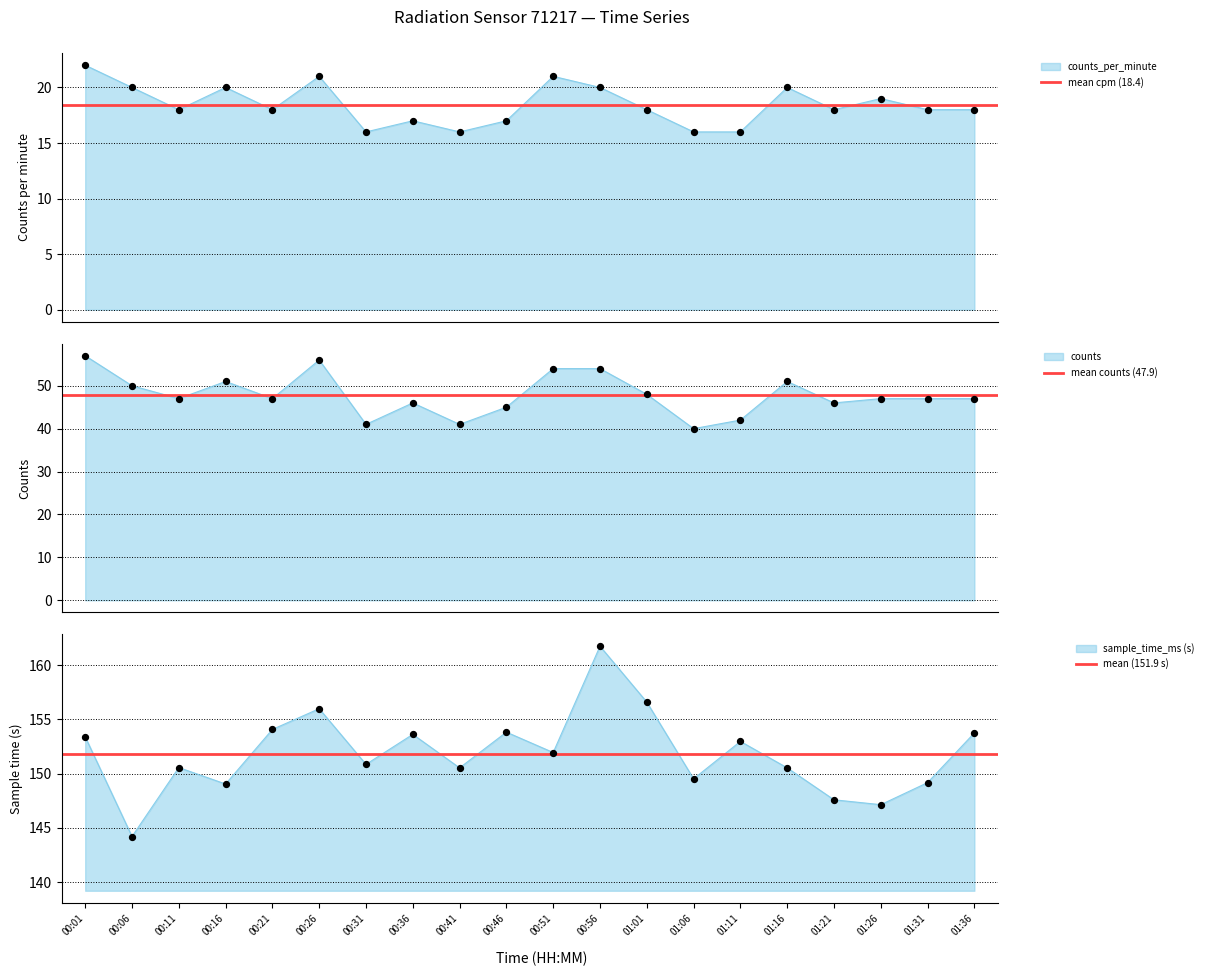

Which series contains the highest Y value?

mean (151.9 s)